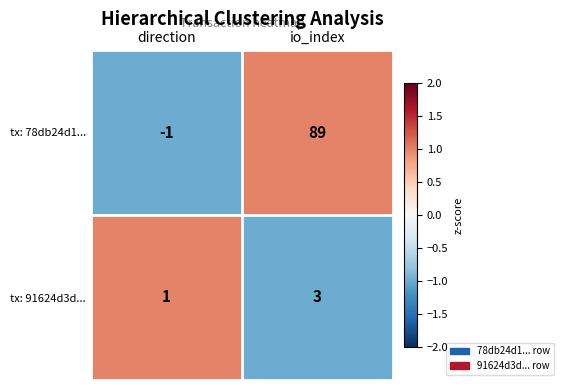

Reading left to right, what are all the values shown in this chart?

tx: 78db24d1...: -1	89
tx: 91624d3d...: 1	3